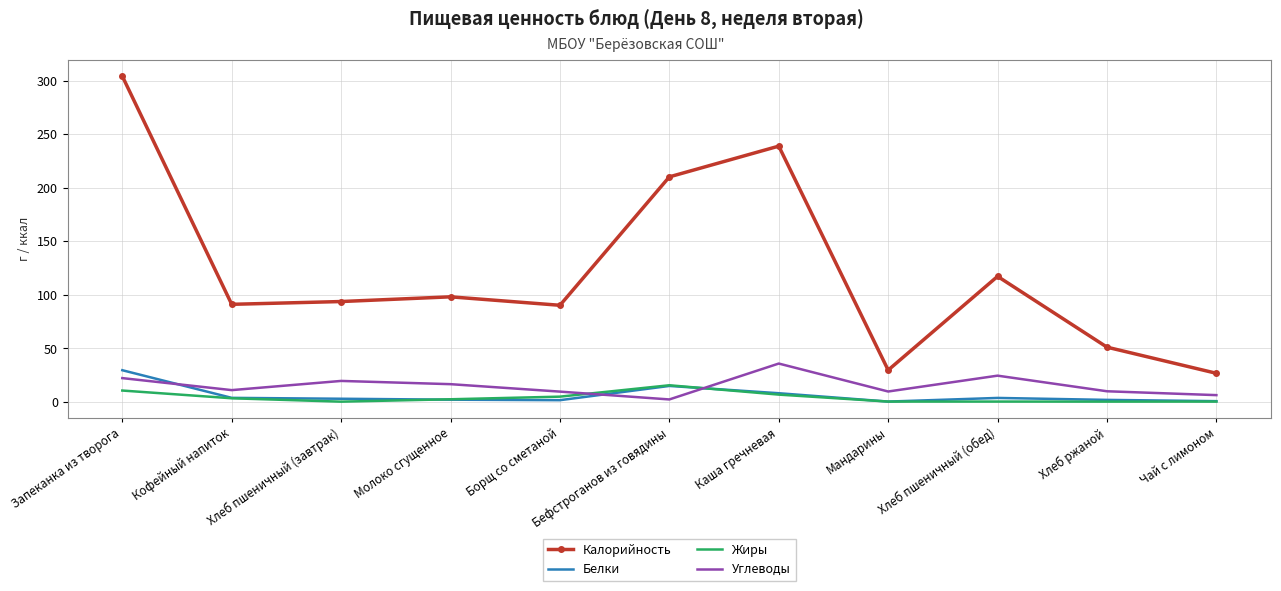

What is the spread (max minus min) of values at Молоко сгущенное?

96.0